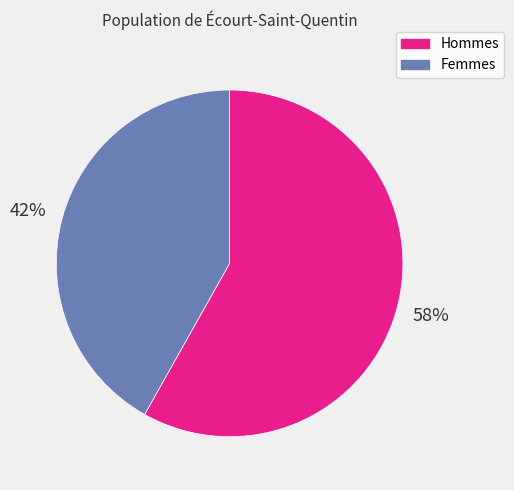

How many segments does this pie chart have?

2